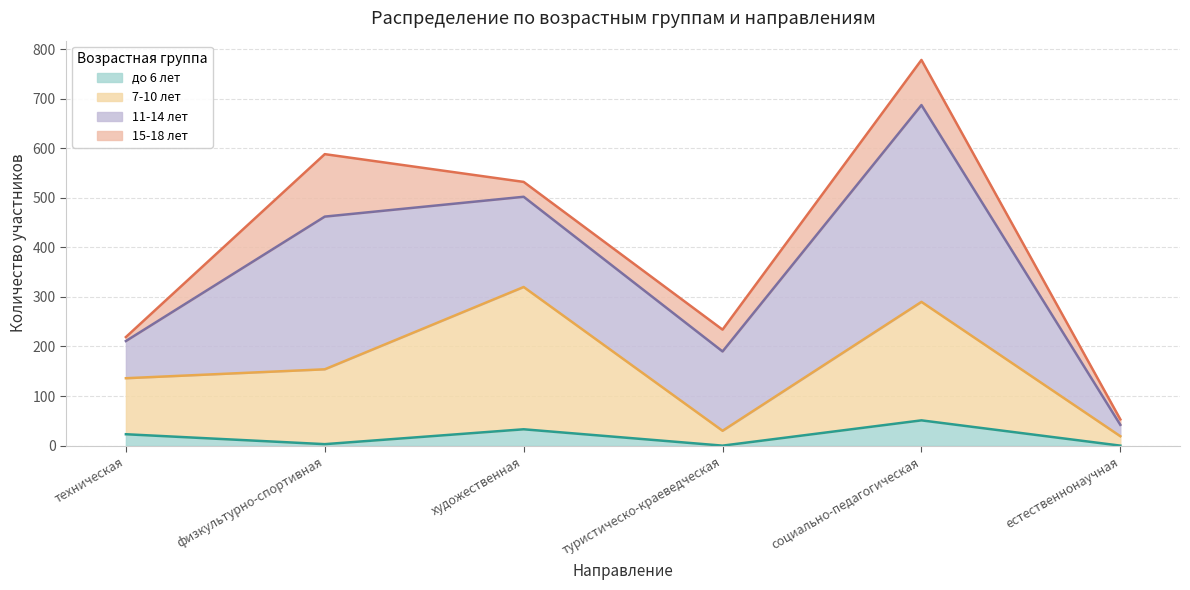

At which category is the sum across all series the highest?

социально-педагогическая